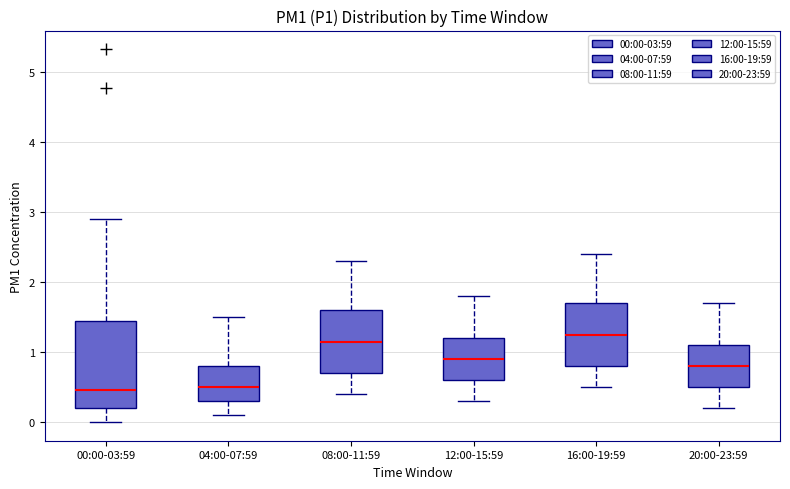

Where is the upper edge of the box for 20:00-23:59 on the y-axis? The values are not printed on the chart, so give them approximately, as read against the axis.

1.1